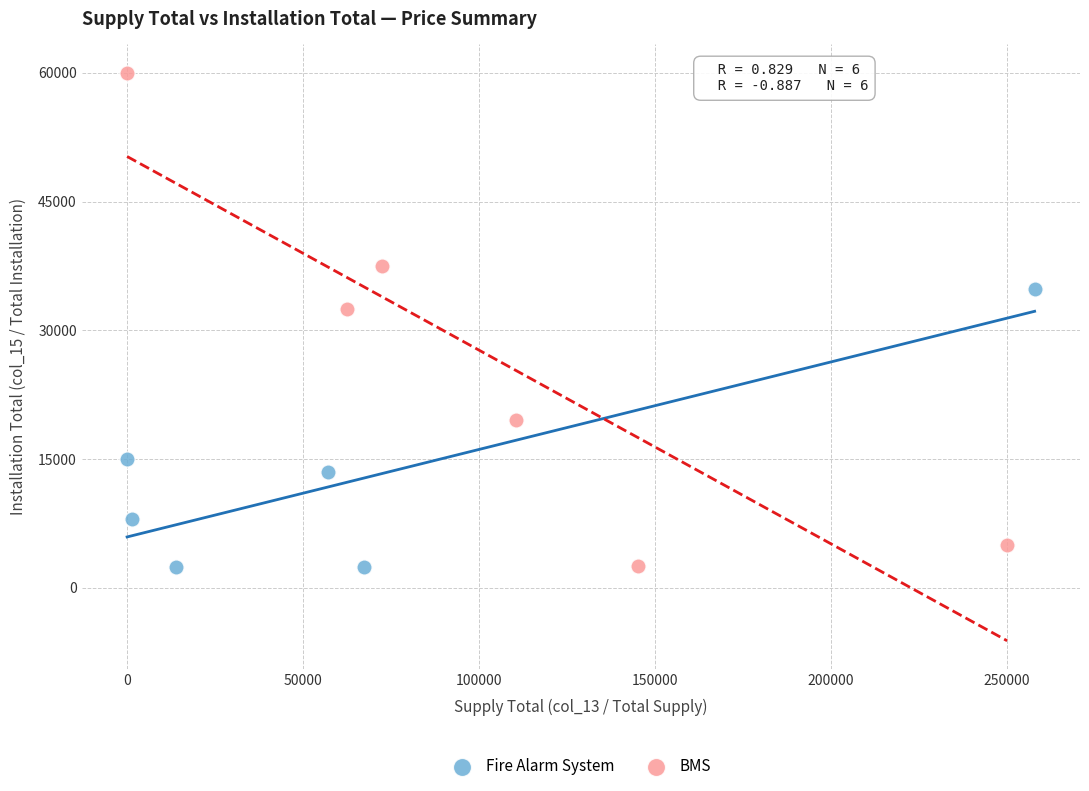

Which series reaches the maximum Y coordinate?

BMS